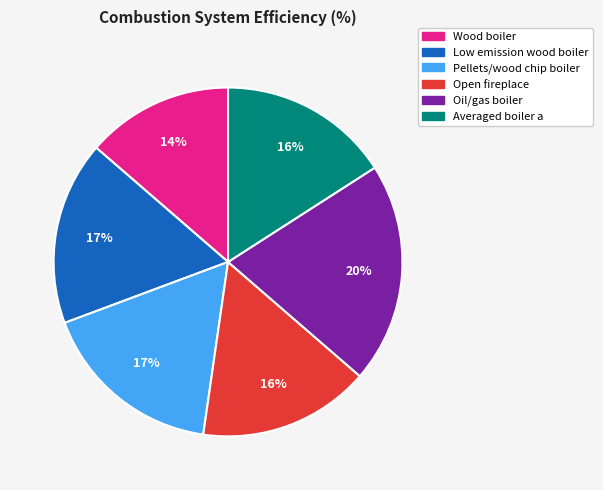

How many slices are in this pie chart?

6